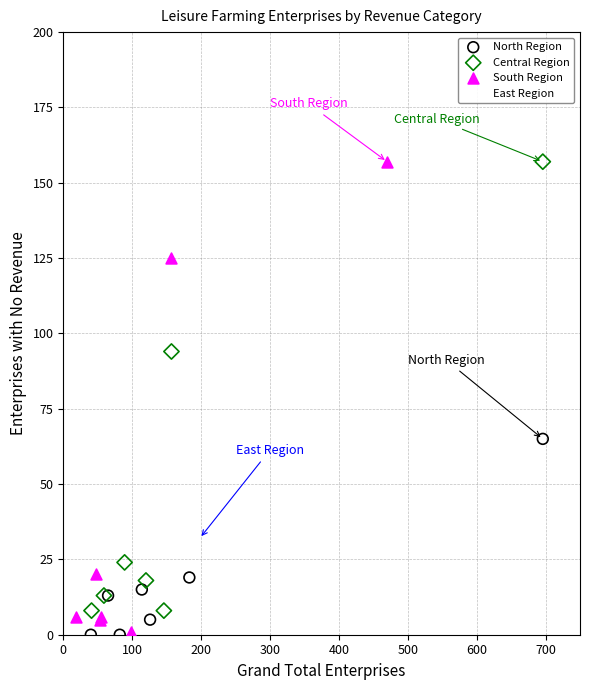

Which series has the largest Y range (max minus min)?

South Region